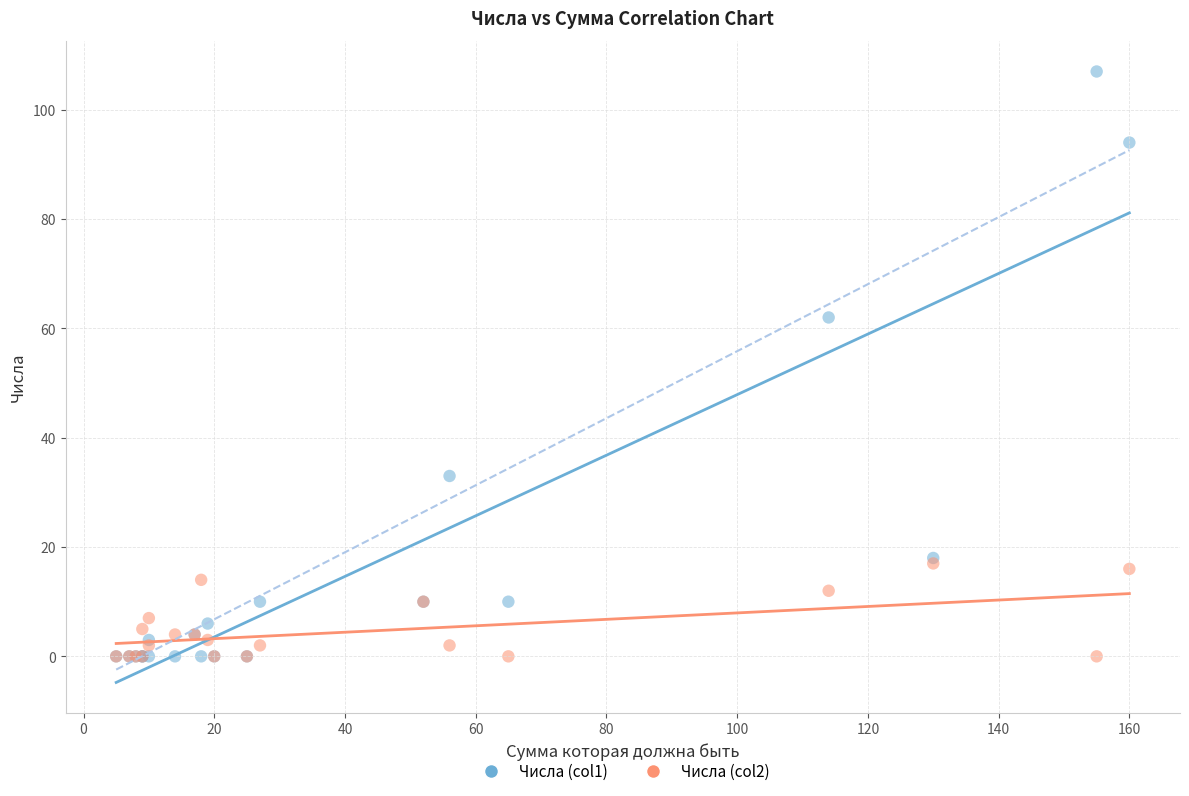

Across all series, what Y value is closest to 53?

62